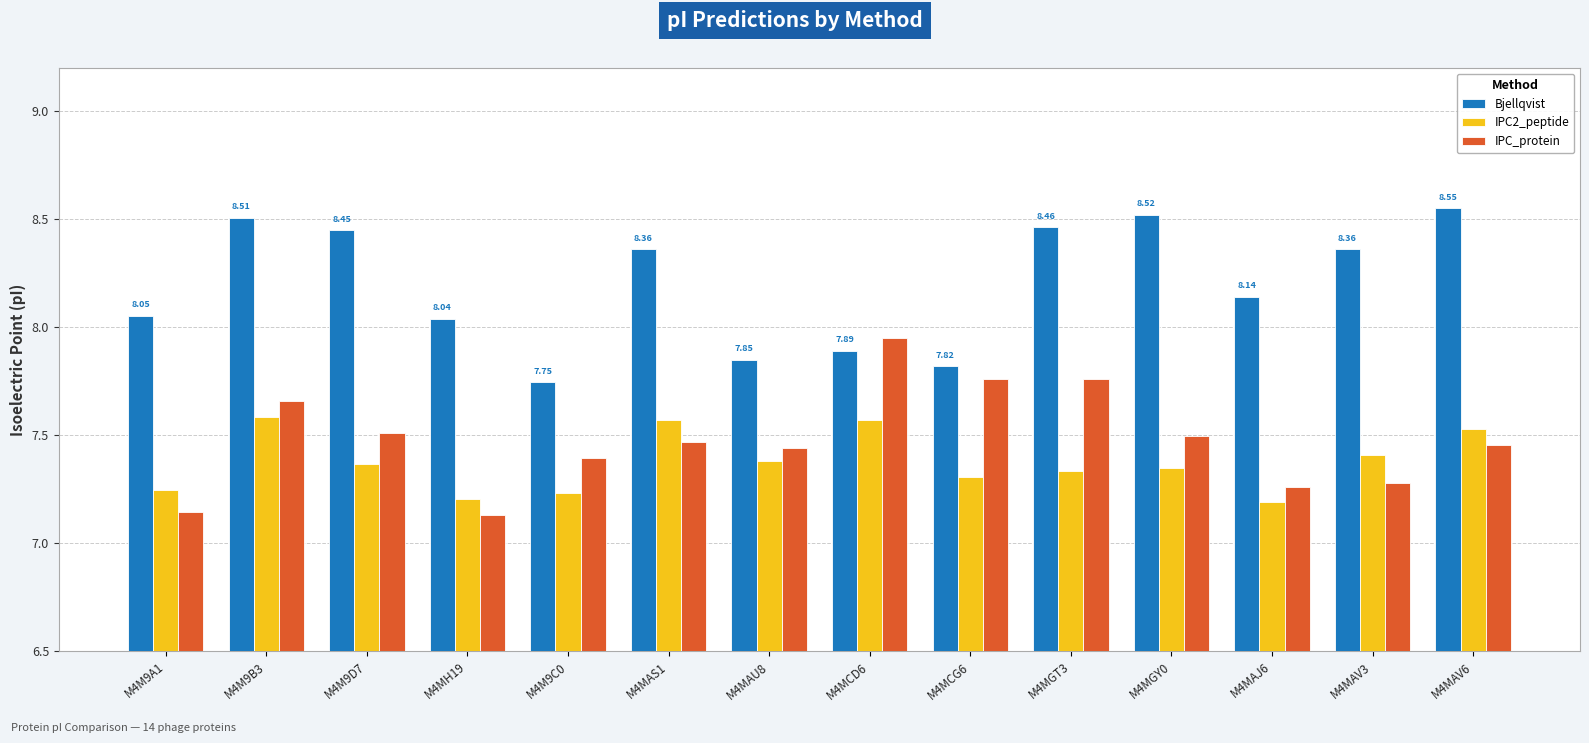

What is the difference between the IPC2_peptide values at M4MAV3 and M4MH19?

0.2